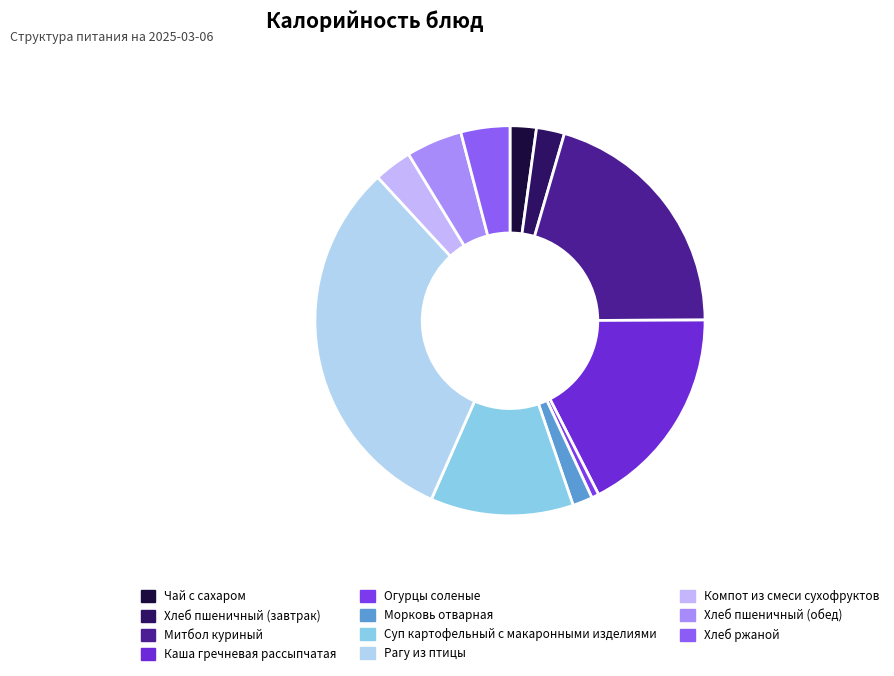

What percentage is the Огурцы соленые slice, to the nearest percent?

1%